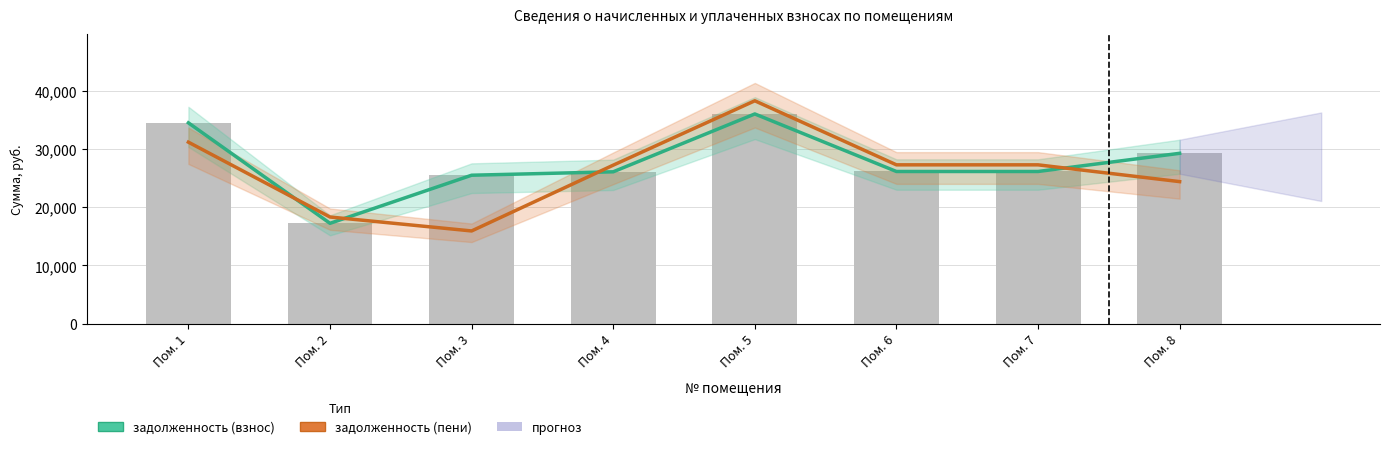

Is the value of задолженность (пени) at Пом. 8 greater than the value of задолженность (взнос) at Пом. 4?

No